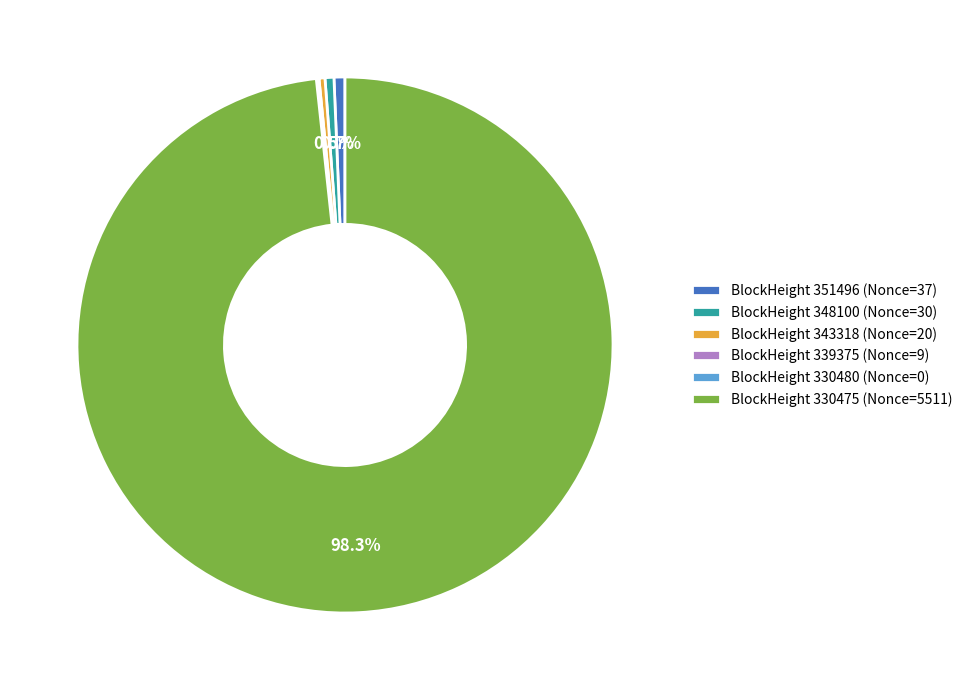

Is there any slice that represents more than half of the pie?

Yes